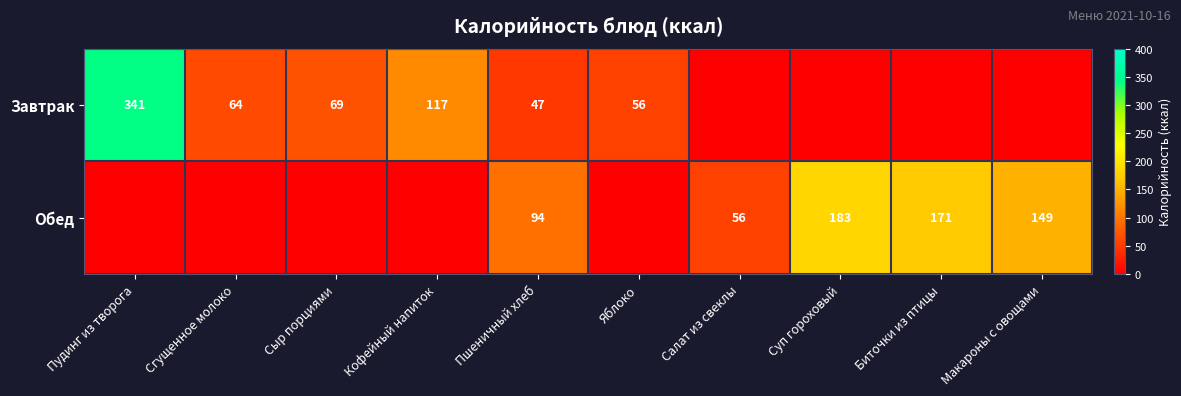

True or false: Обед has a value of 94 at Пшеничный хлеб.

True